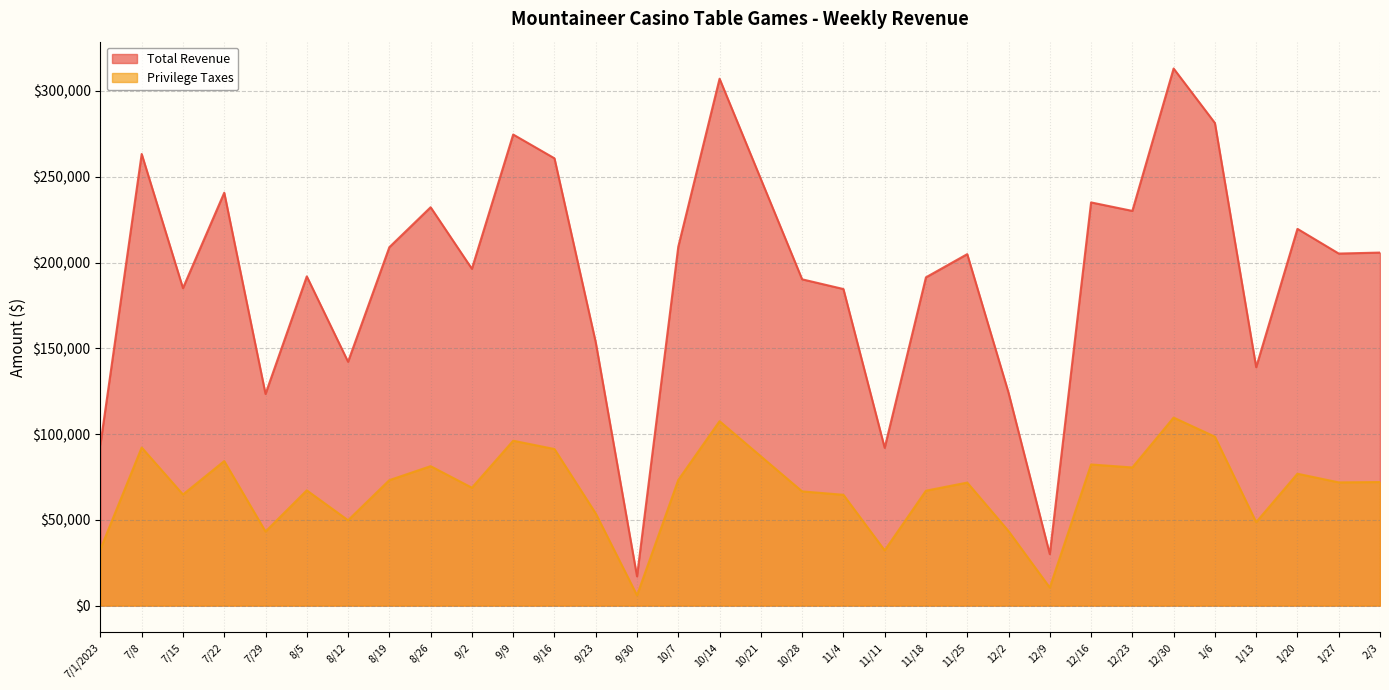

Which category has the lowest value in the Privilege Taxes series?

9/30